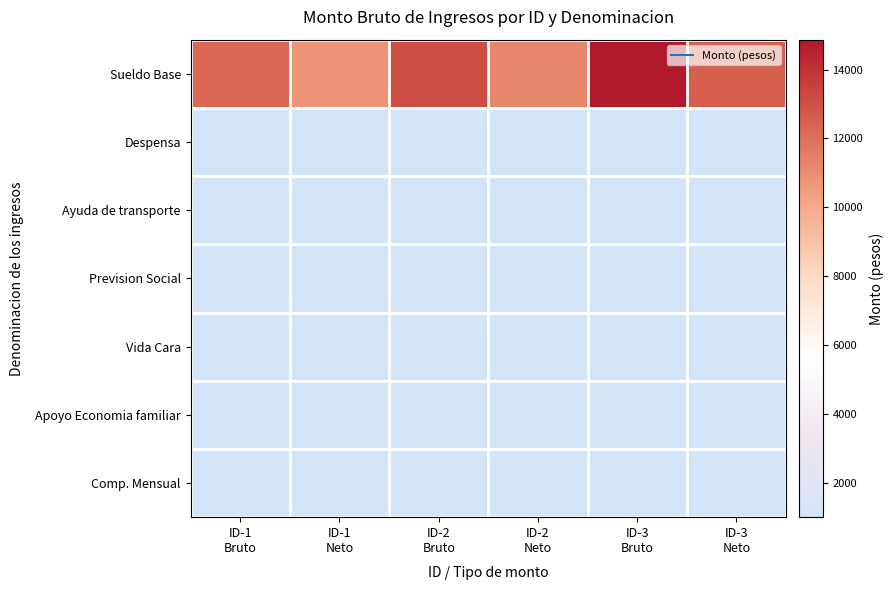

Reading left to right, transcribe all the data shown in this chart.

Sueldo Base: ID-1
Bruto=12319.8	ID-1
Neto=10791.8	ID-2
Bruto=13126.0	ID-2
Neto=11288.6	ID-3
Bruto=14869.2	ID-3
Neto=12563.1
Despensa: ID-1
Bruto=1000.0	ID-1
Neto=1000.0	ID-2
Bruto=1000.0	ID-2
Neto=1000.0	ID-3
Bruto=1000.0	ID-3
Neto=1000.0
Ayuda de transporte: ID-1
Bruto=1000.0	ID-1
Neto=1000.0	ID-2
Bruto=1000.0	ID-2
Neto=1000.0	ID-3
Bruto=1000.0	ID-3
Neto=1000.0
Prevision Social: ID-1
Bruto=1000.0	ID-1
Neto=1000.0	ID-2
Bruto=1000.0	ID-2
Neto=1000.0	ID-3
Bruto=1000.0	ID-3
Neto=1000.0
Vida Cara: ID-1
Bruto=1000.0	ID-1
Neto=1000.0	ID-2
Bruto=1000.0	ID-2
Neto=1000.0	ID-3
Bruto=1000.0	ID-3
Neto=1000.0
Apoyo Economia familiar: ID-1
Bruto=1000.0	ID-1
Neto=1000.0	ID-2
Bruto=1000.0	ID-2
Neto=1000.0	ID-3
Bruto=1000.0	ID-3
Neto=1000.0
Comp. Mensual: ID-1
Bruto=1000.0	ID-1
Neto=1000.0	ID-2
Bruto=1000.0	ID-2
Neto=1000.0	ID-3
Bruto=1000.0	ID-3
Neto=1000.0